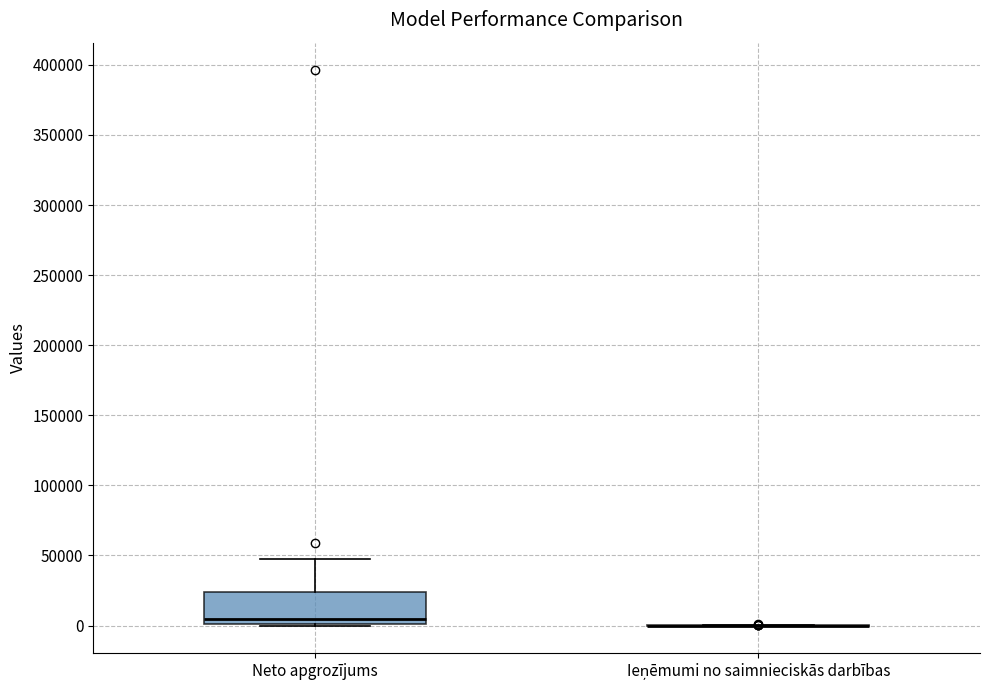

Reading left to right, read every box against the y-axis: the position of its median line, the range the box covers, and the ends of its whiskers. The values are not printed on the chart, so give them approximately, as read against the axis.

Neto apgrozījums: median 5000, box 0 to 25000, whiskers 0 to 45000
Ieņēmumi no saimnieciskās darbības: box collapsed to a line at 0, whiskers 0 to 0